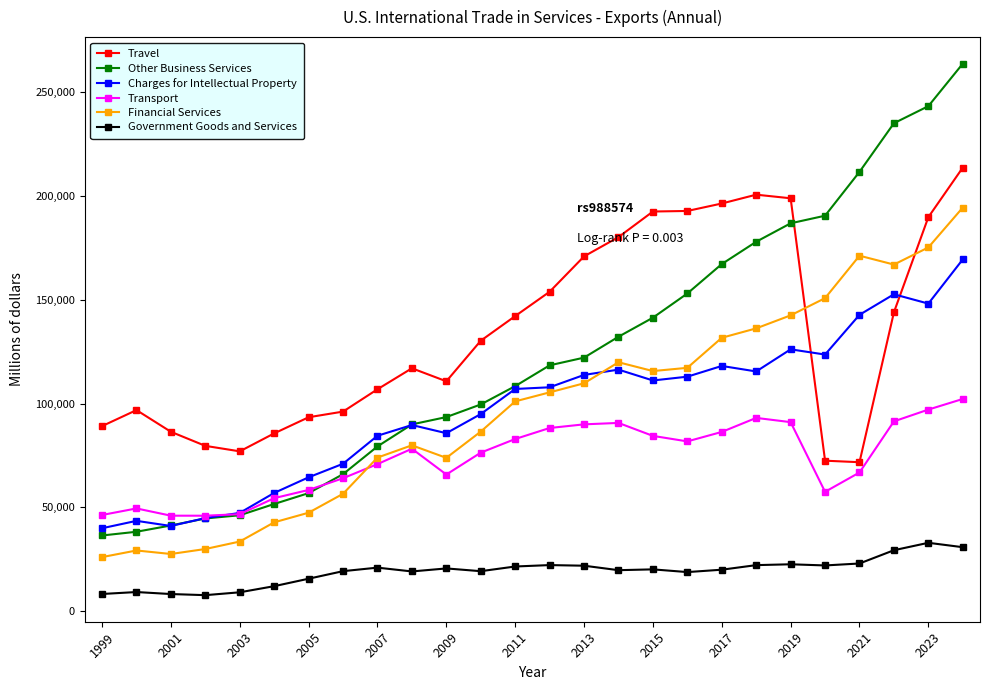

True or false: Government Goods and Services has more than 1 interior local peaks.

True